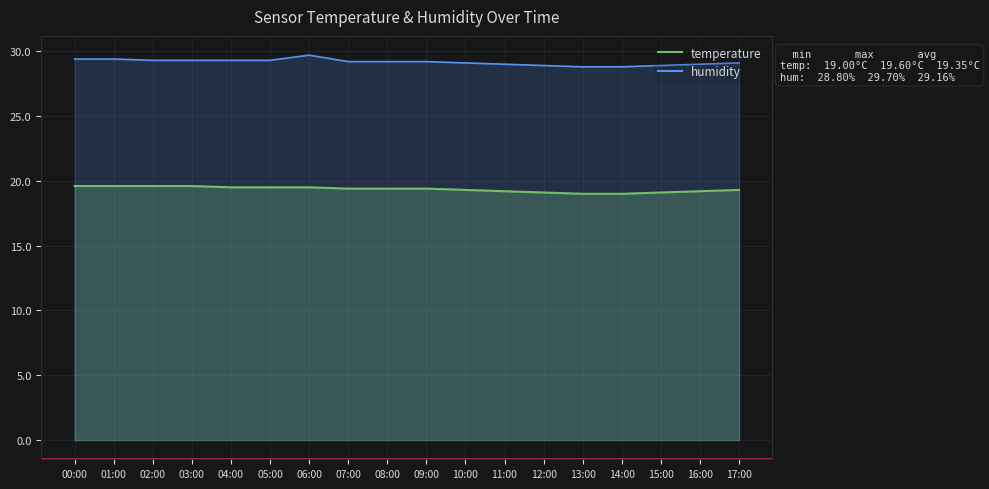

Which has a higher value, 07:00 or 13:00?

07:00